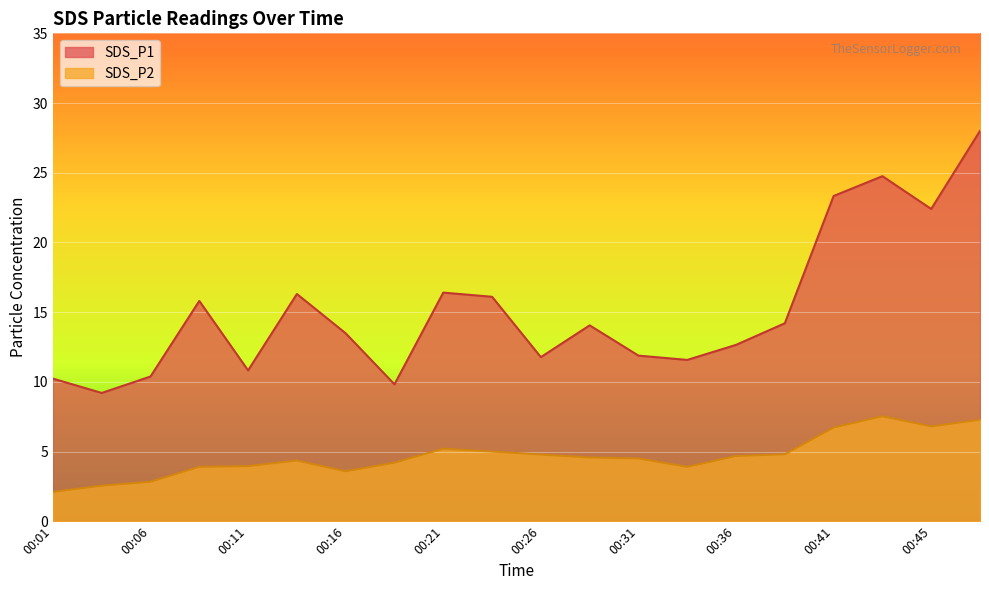

In SDS_P2, how many points are higher than both neighbors (excluding endpoints)?

3